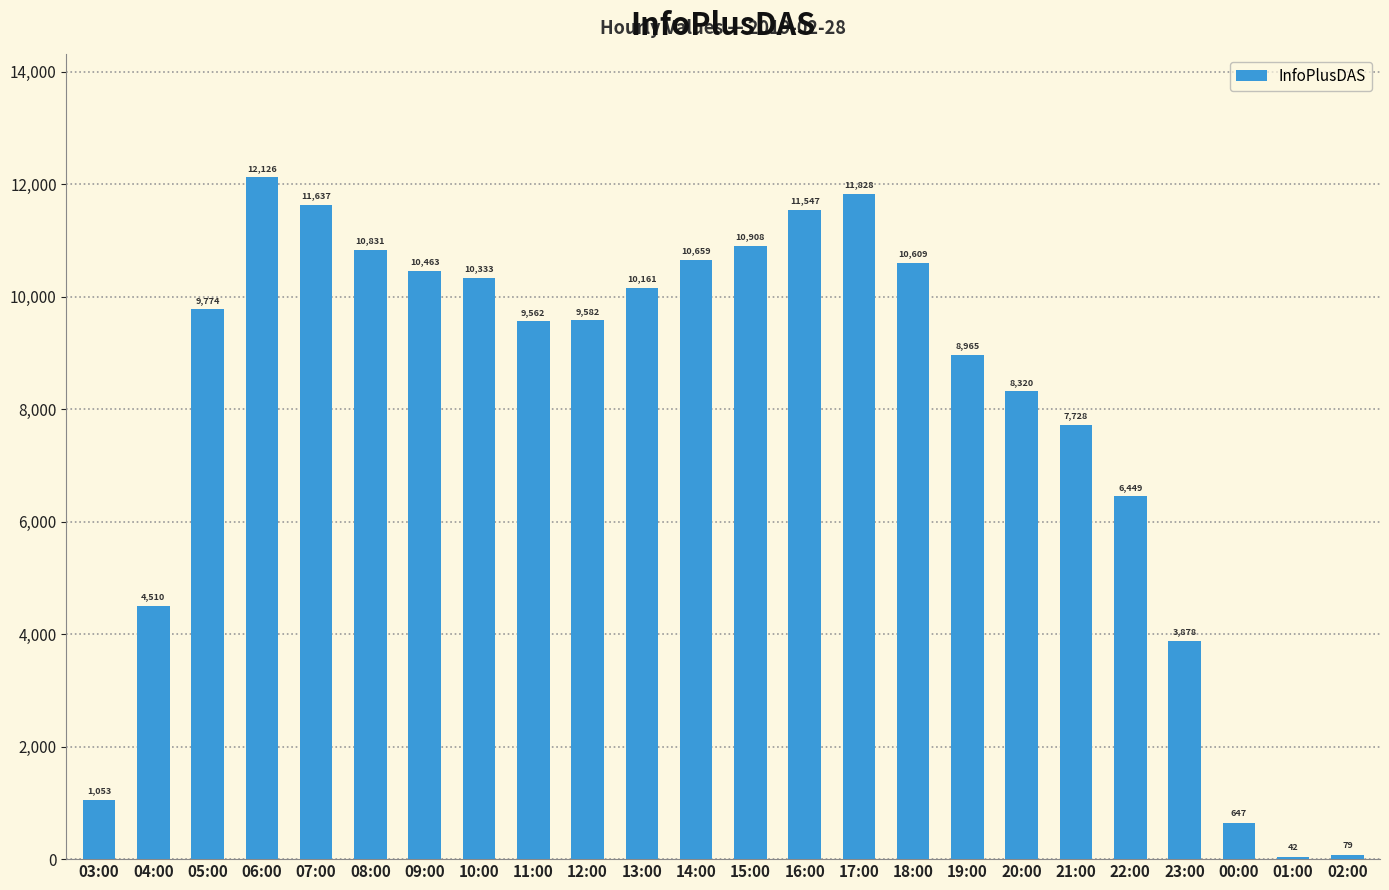

Are the bars horizontal?

No